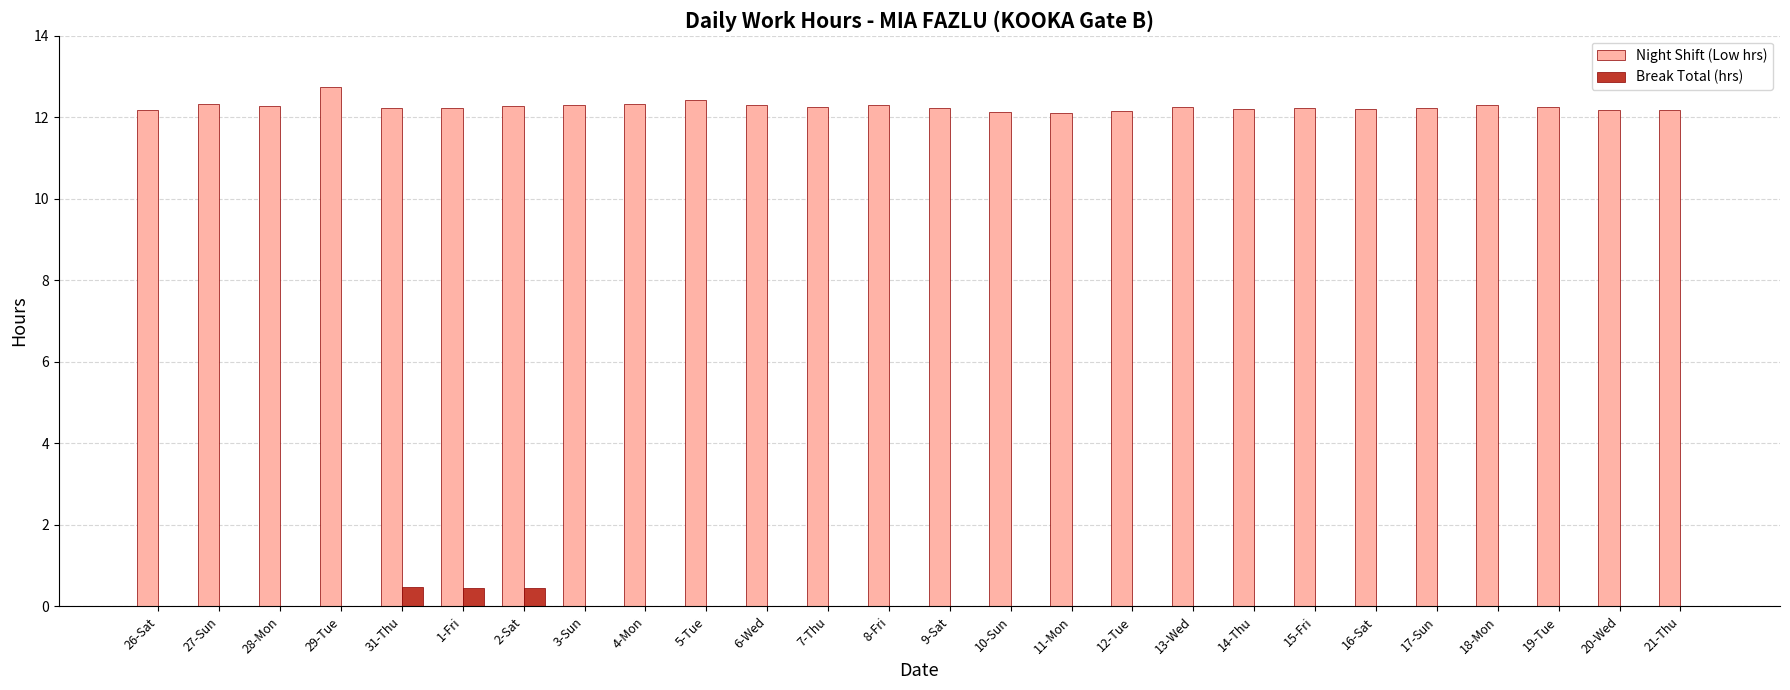

Is the value of Break Total (hrs) at 26-Sat greater than the value of Night Shift (Low hrs) at 5-Tue?

No